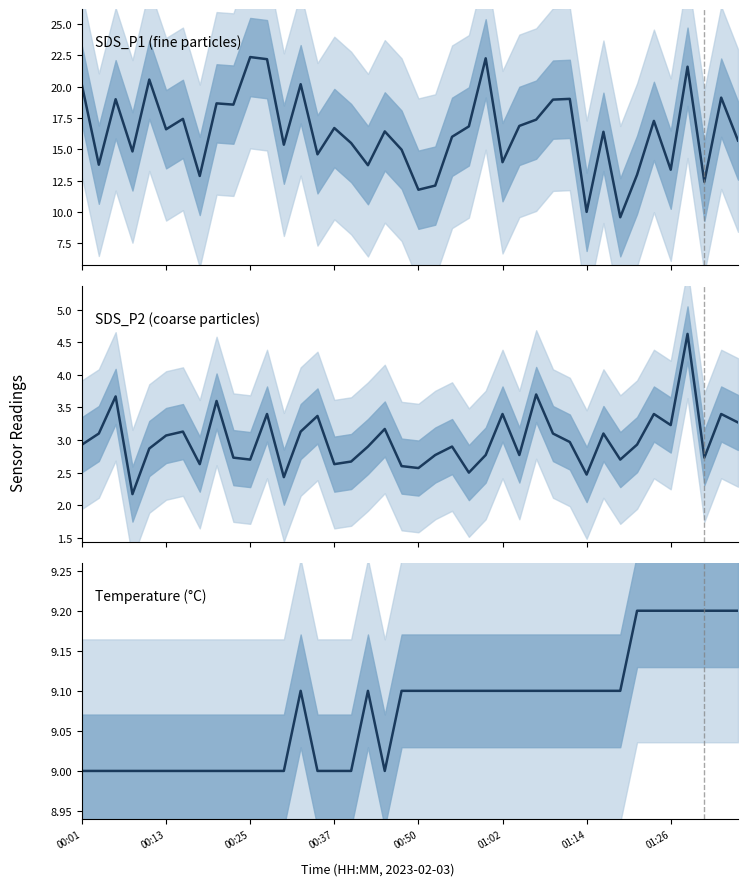

Which series changed the most between 12 and 21?

SDS_P1 (fine particles)